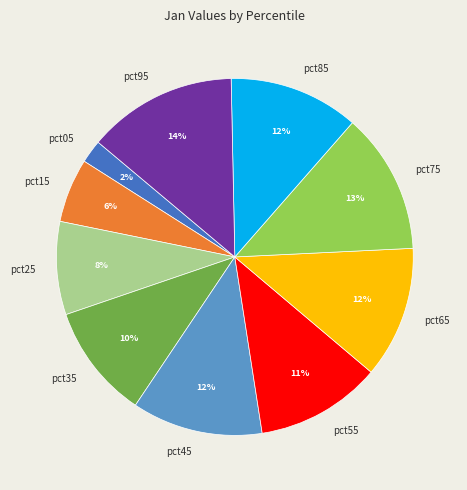

True or false: pct85 accounts for 12% of the total.

True